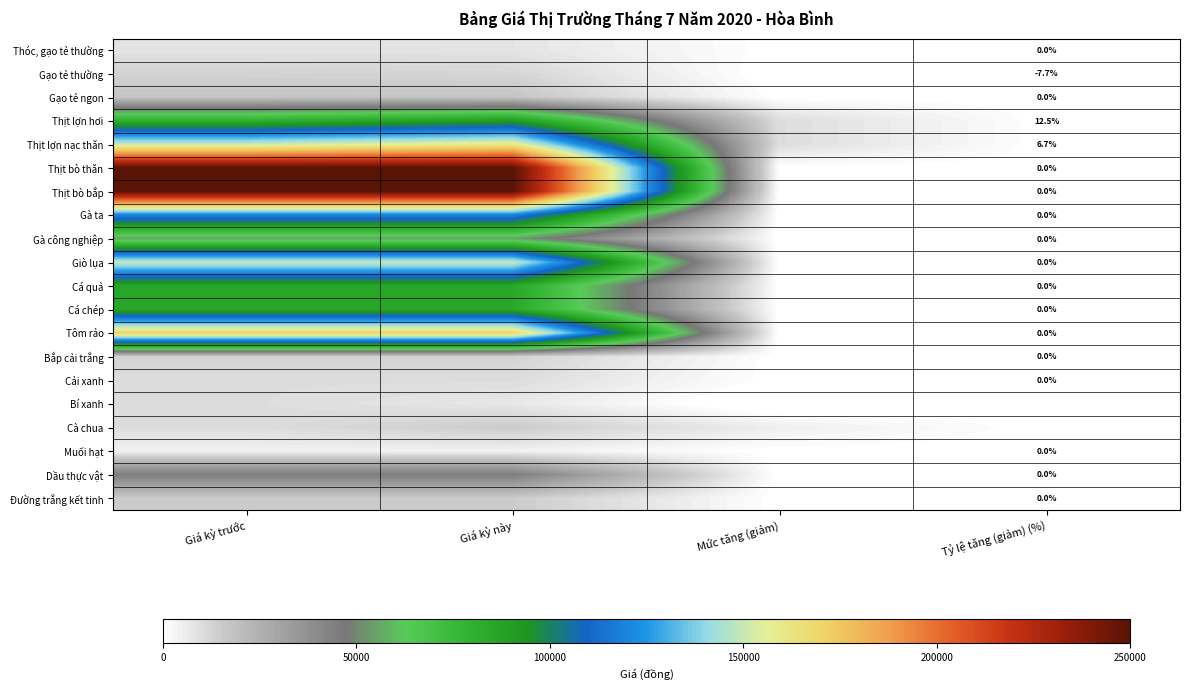

True or false: Bí xanh has a value of -9.0 at Tỷ lệ tăng (giảm) (%).

False